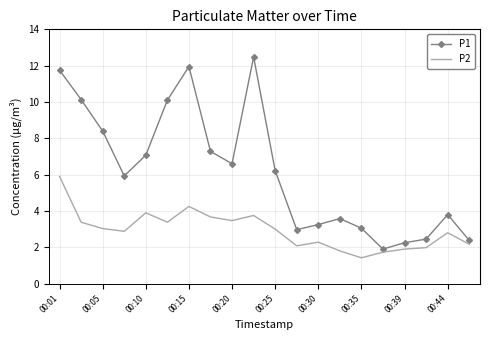

List the series in order of their overall mean, highest first.

P1, P2